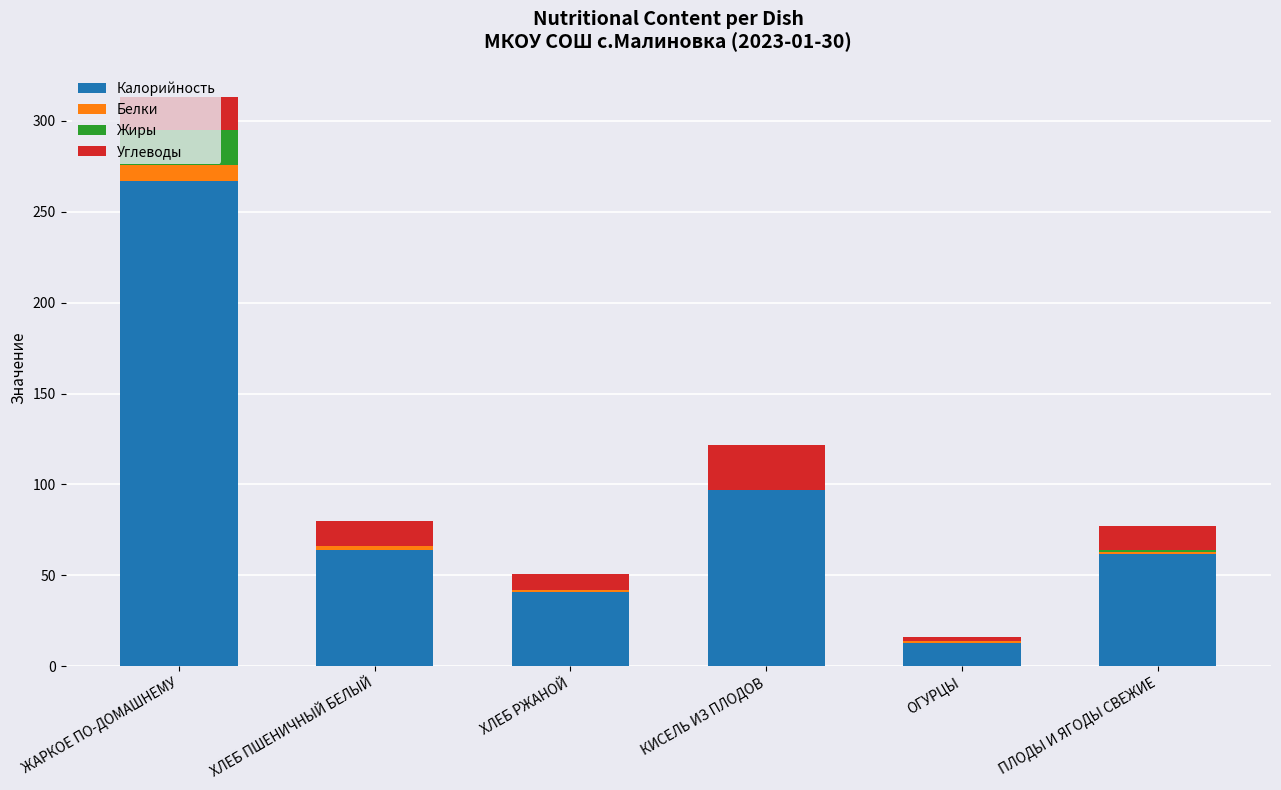

At which category is the sum across all series the highest?

ЖАРКОЕ ПО-ДОМАШНЕМУ